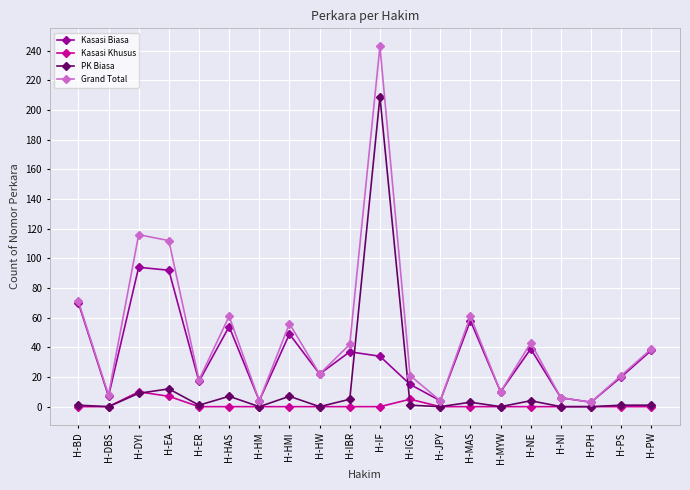

What are all the series names shown in the legend?

Kasasi Biasa, Kasasi Khusus, PK Biasa, Grand Total